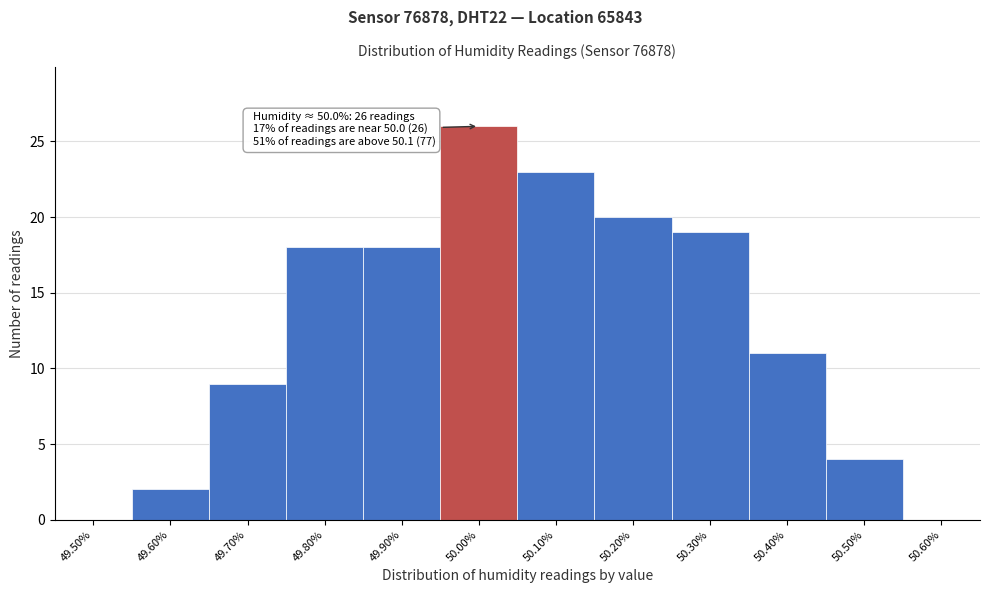

Which range on the x-axis has the tallest bar?

49.95 to 50.05